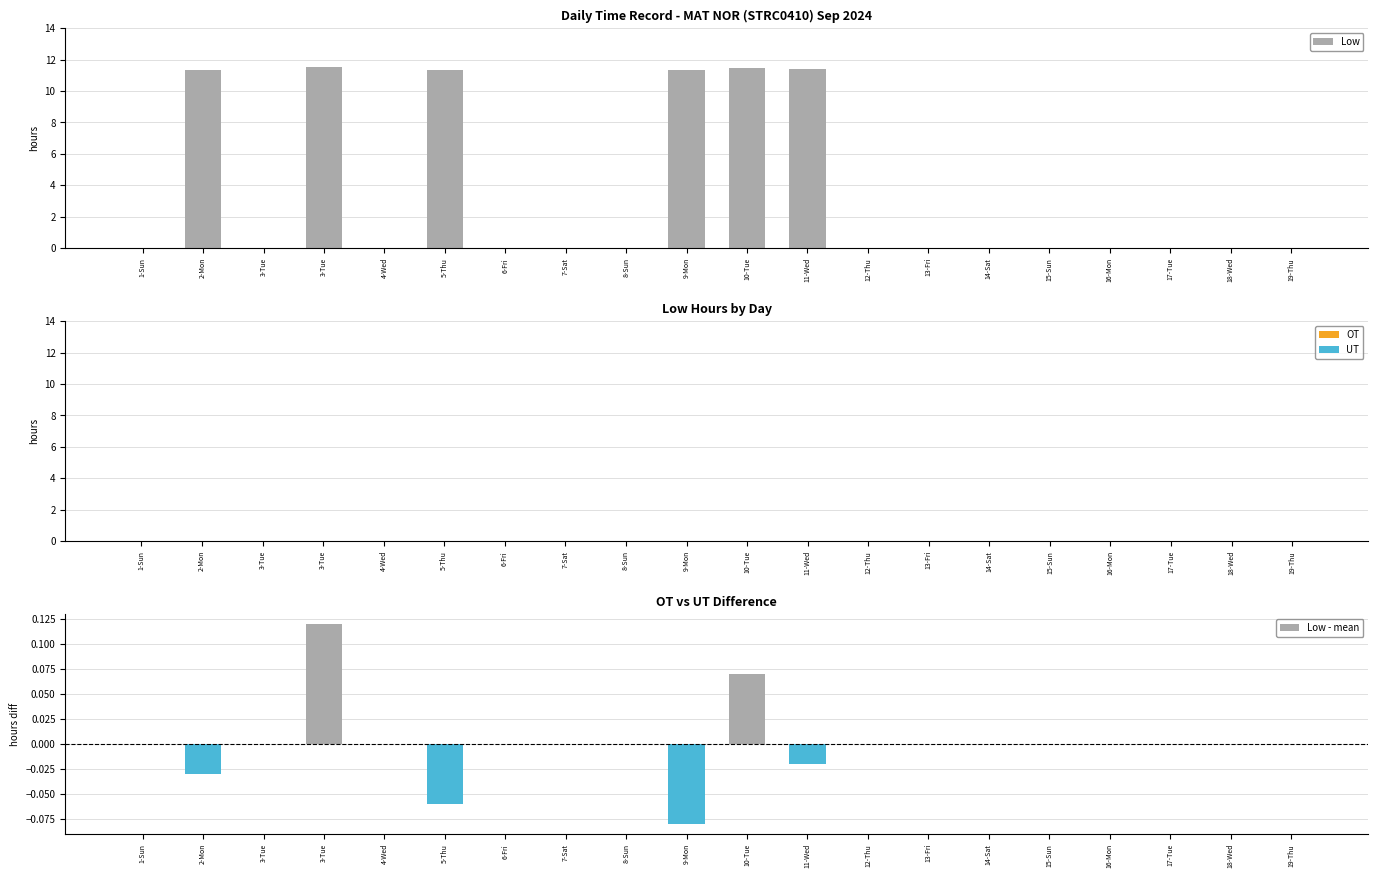

At which category is the sum across all series the highest?

3-Tue